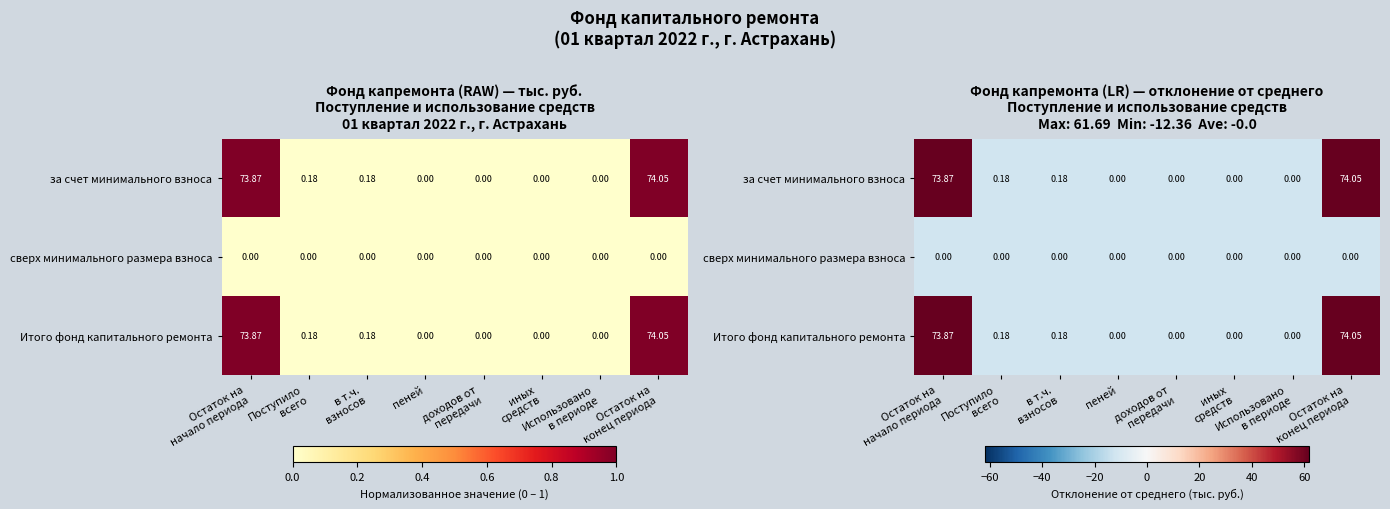

At Остаток на конец периода, list the series in order from smallest to largest.

сверх минимального размера взноса, за счет минимального взноса, Итого фонд капитального ремонта